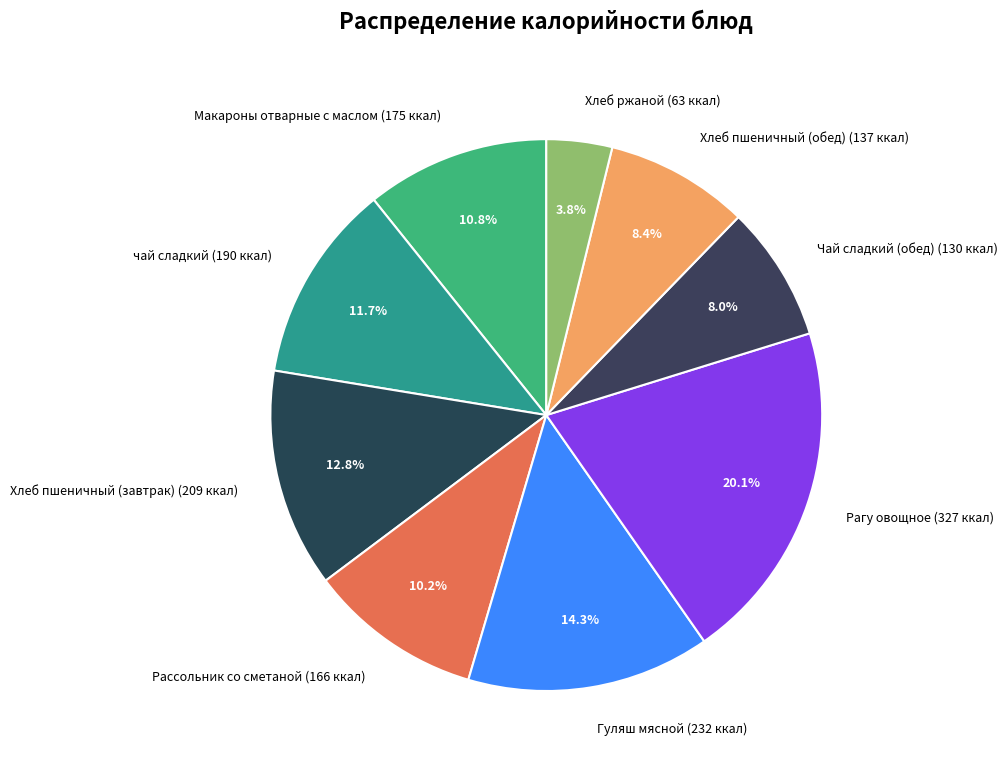

Does any single category account for the majority?

No